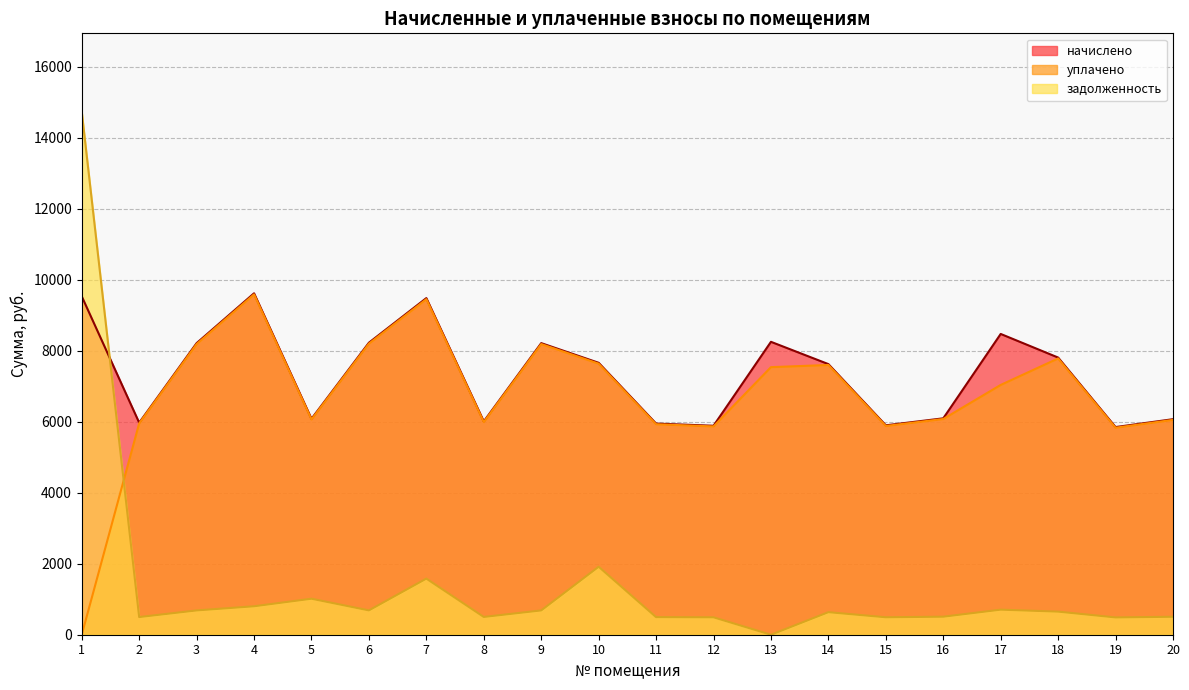

Rank the categories by задолженность value from lowest to highest.

13, 19, 12, 15, 11, 2, 8, 20, 16, 14, 18, 3, 9, 6, 17, 4, 5, 7, 10, 1